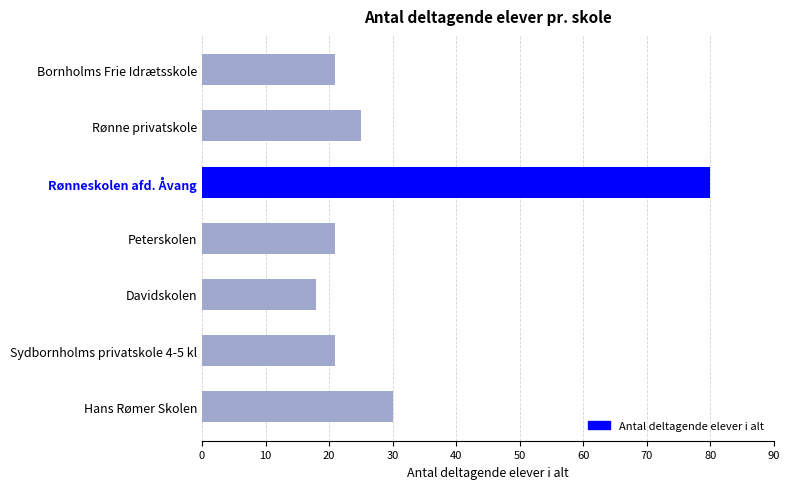

Does the chart contain stacked bars?

No